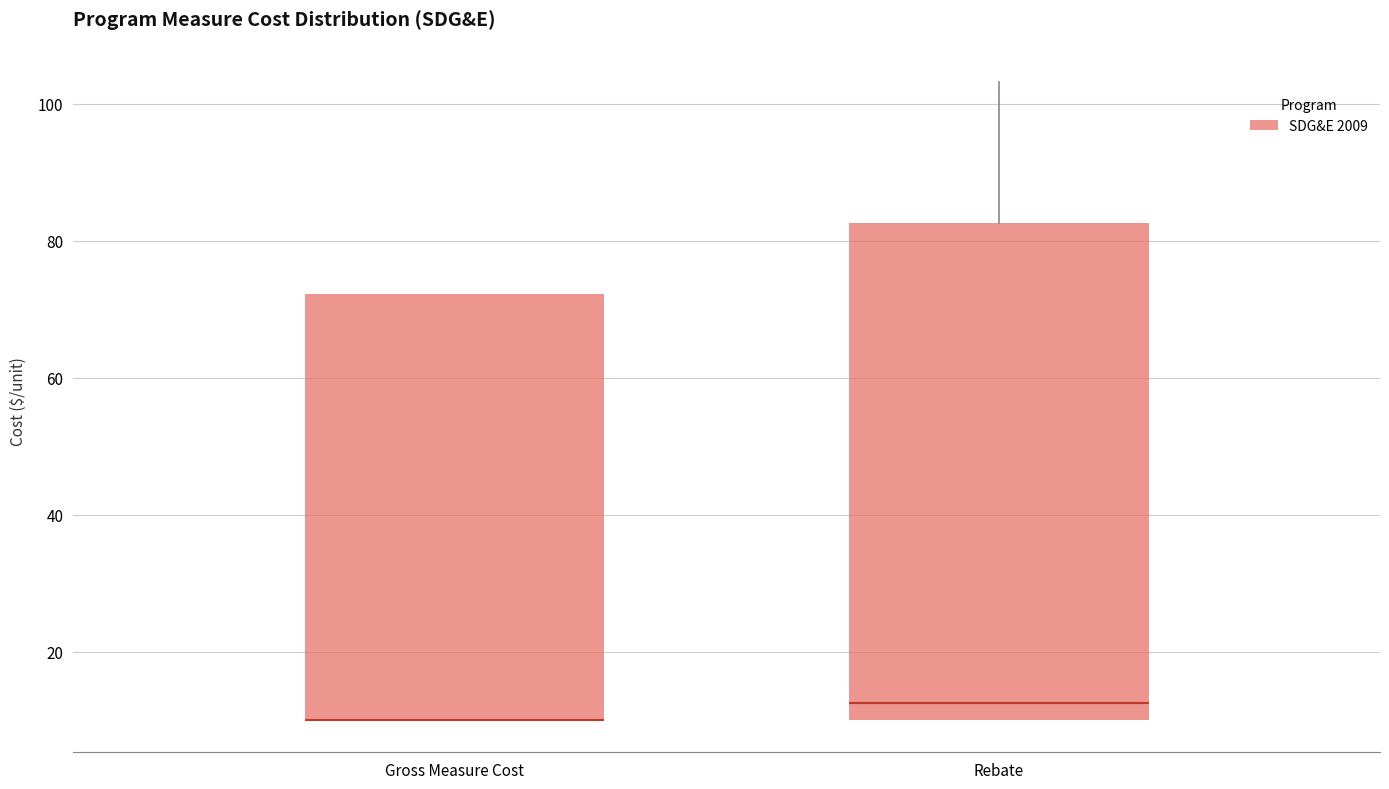

Which box is the tallest, from its lower edge to its upper edge?

Rebate